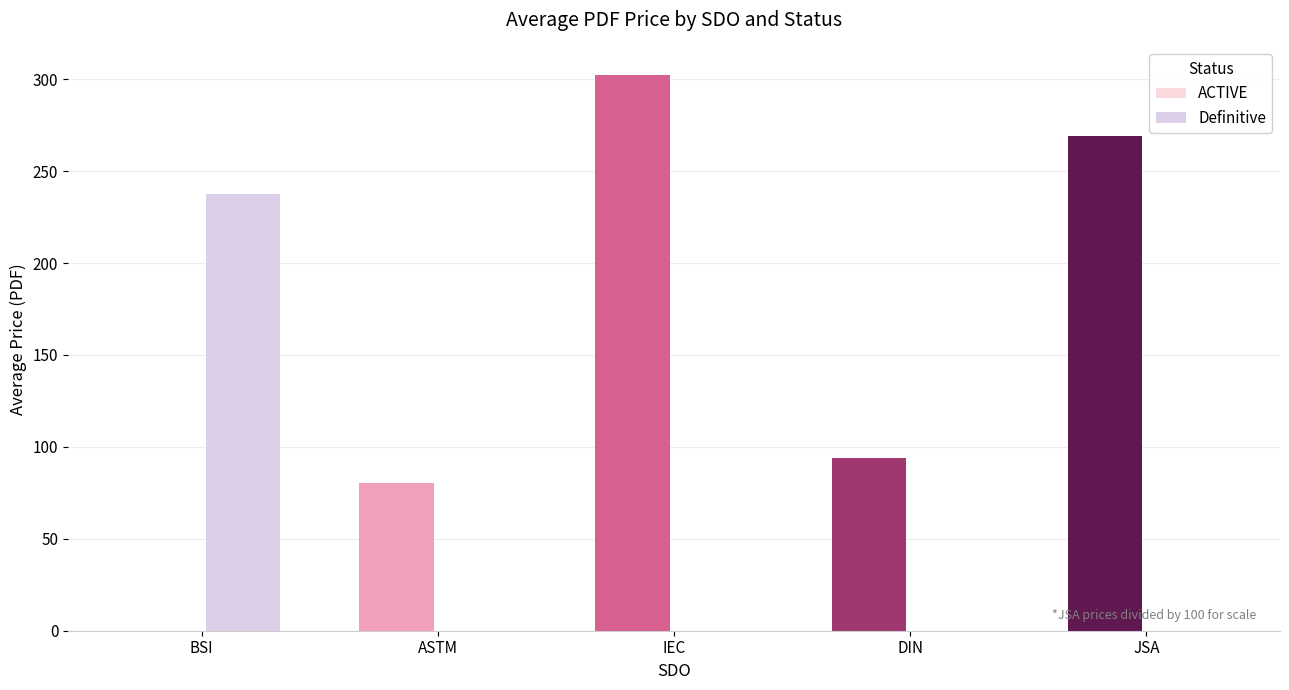

Is it true that ACTIVE equals -207.9 at BSI?

False